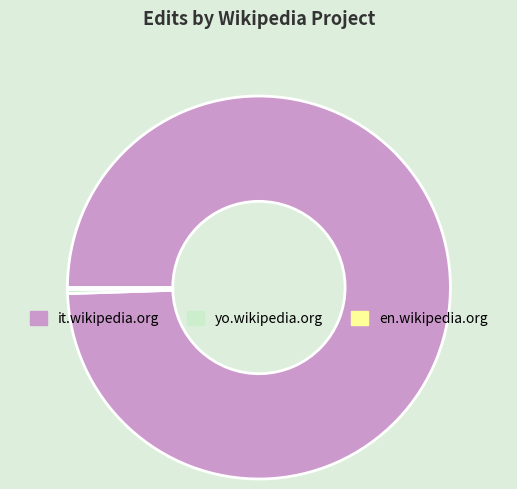

Which category has the biggest portion of the pie?

it.wikipedia.org